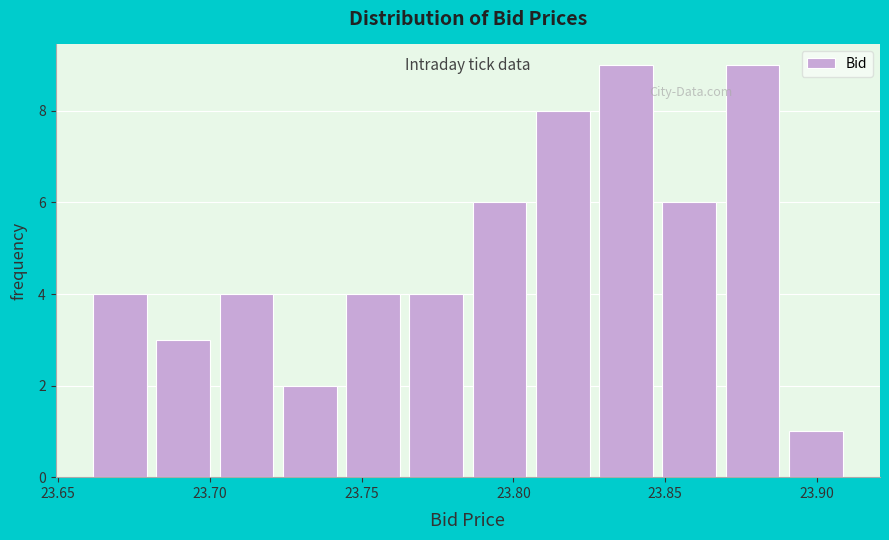

What is the height of the bar covering 23.765 to 23.785 on the x-axis? Neither the bar edges nor the heights are printed on the chart, so give them approximately, as read against the axes.

4